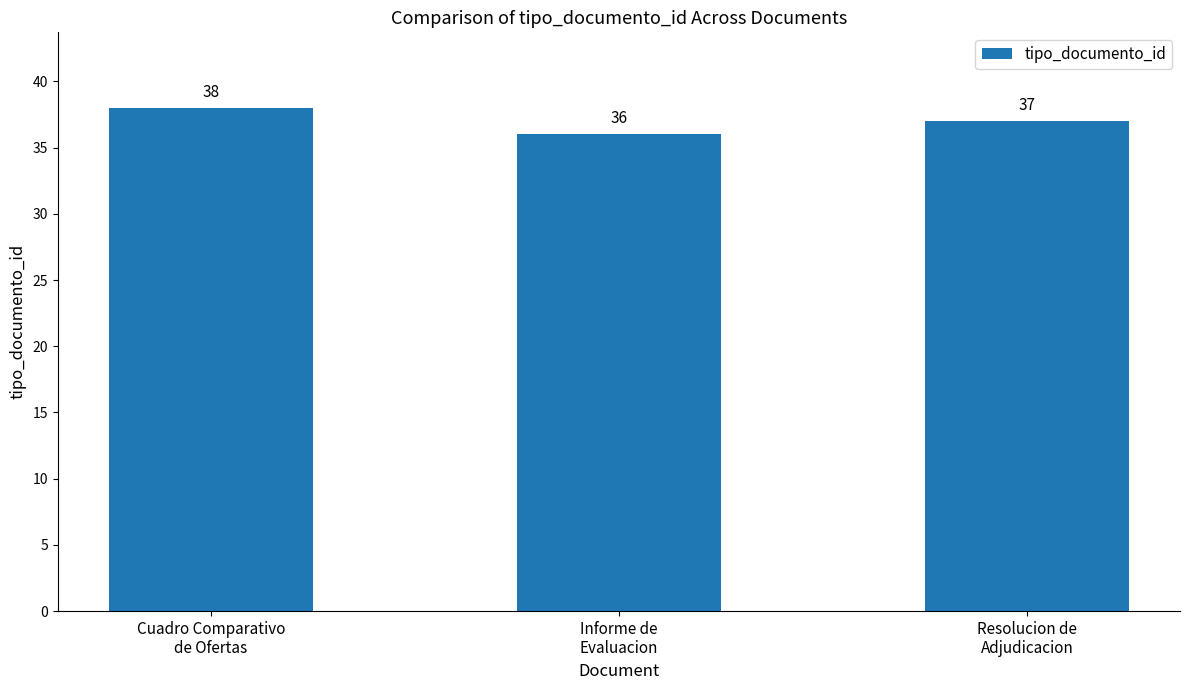

Reading right to left, transcribe all the data shown in this chart.

37	36	38